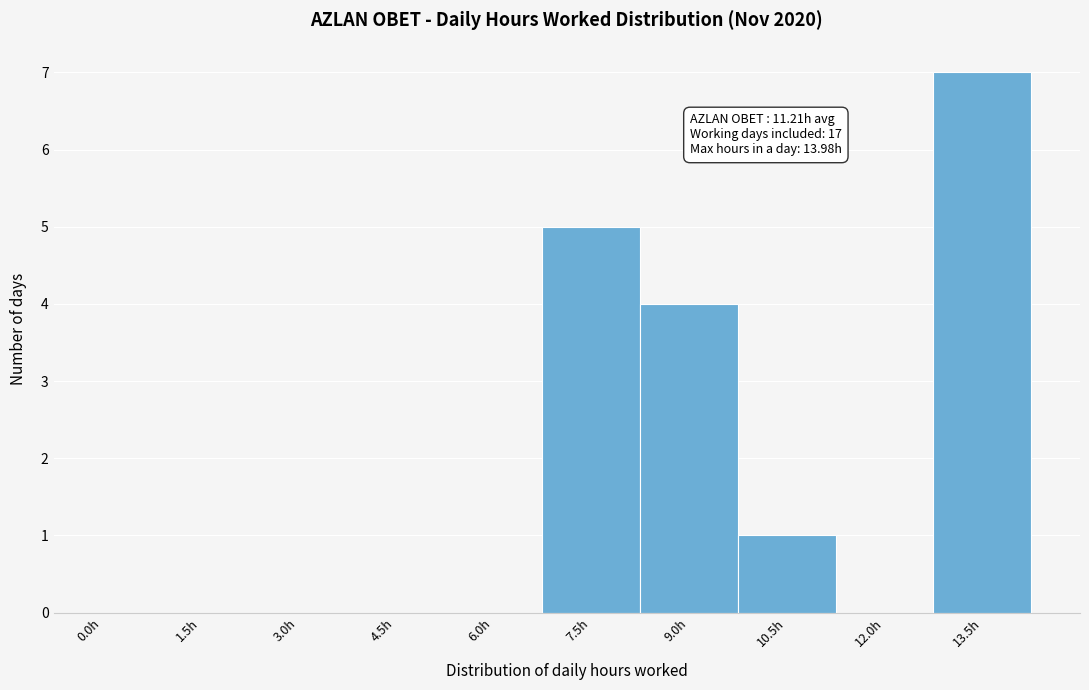

Reading left to right, transcribe all the data shown in this chart.

0.0h=0	1.5h=0	3.0h=0	4.5h=0	6.0h=0	7.5h=5	9.0h=4	10.5h=1	12.0h=0	13.5h=7